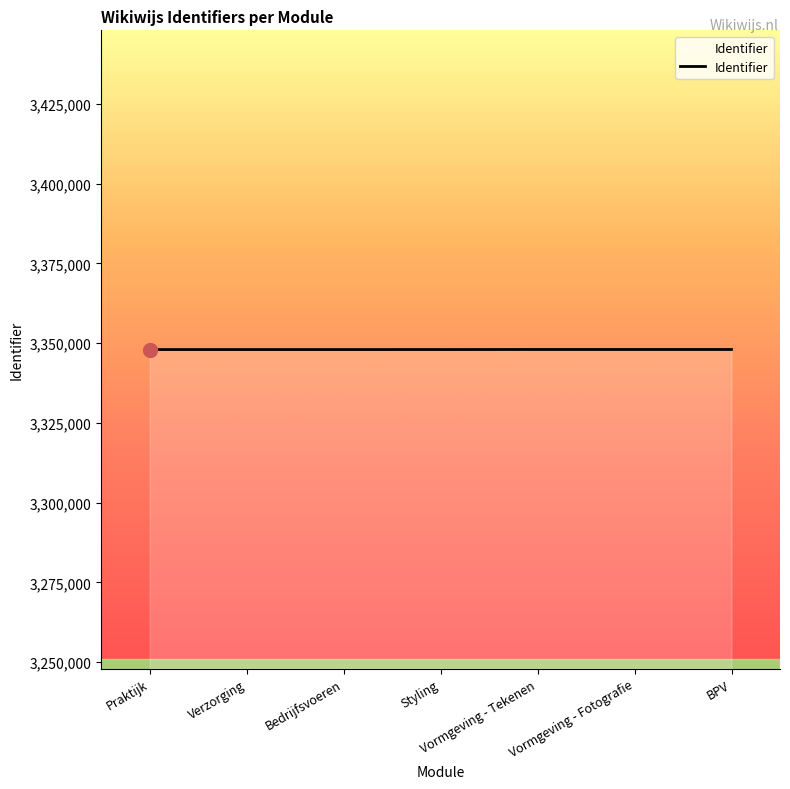

Read the value at BPV.

3347998